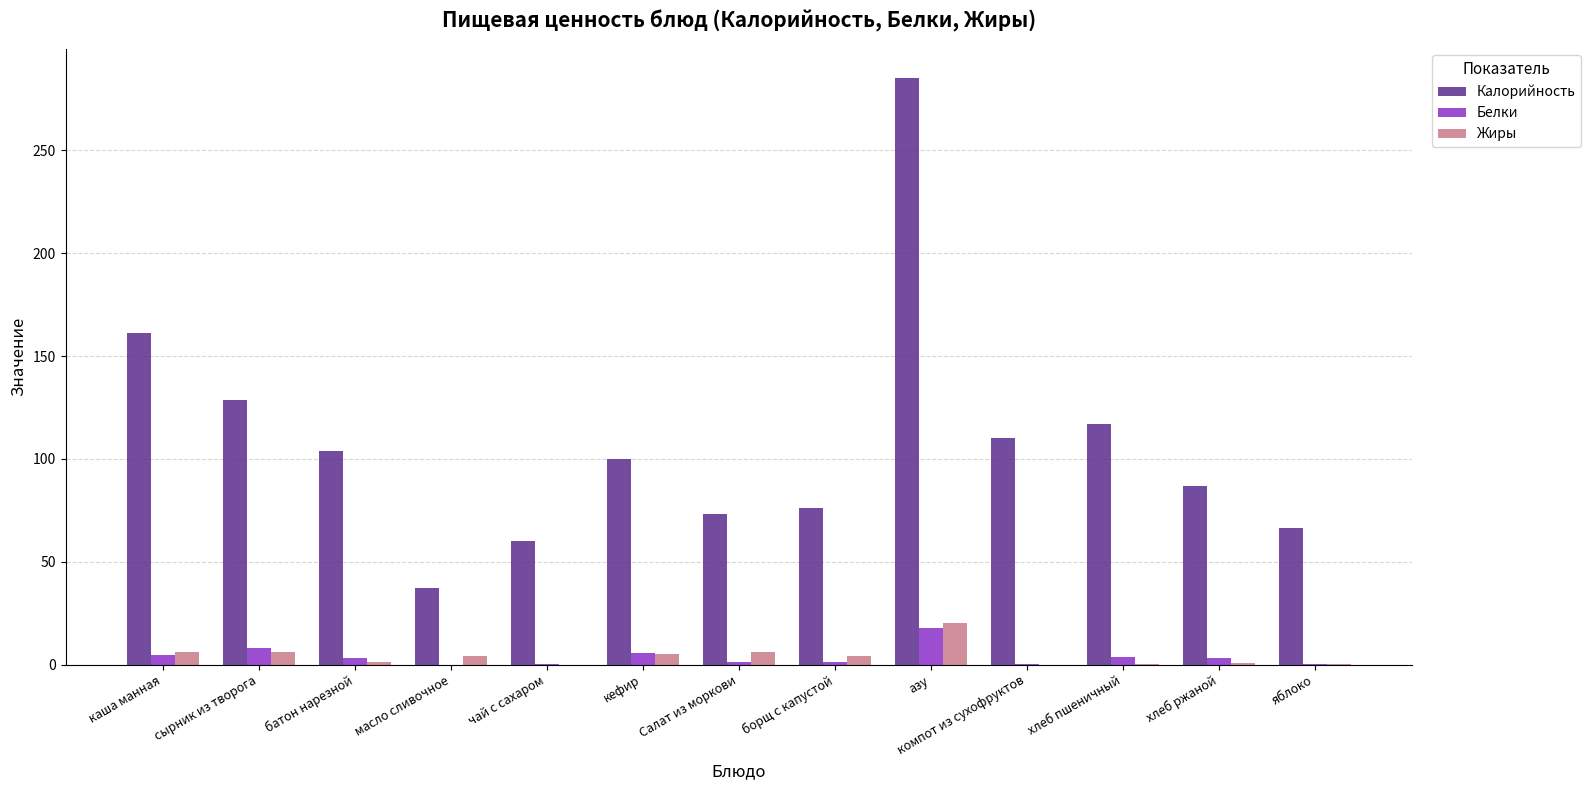

Is it true that Калорийность equals 73.2 at Салат из моркови?

True